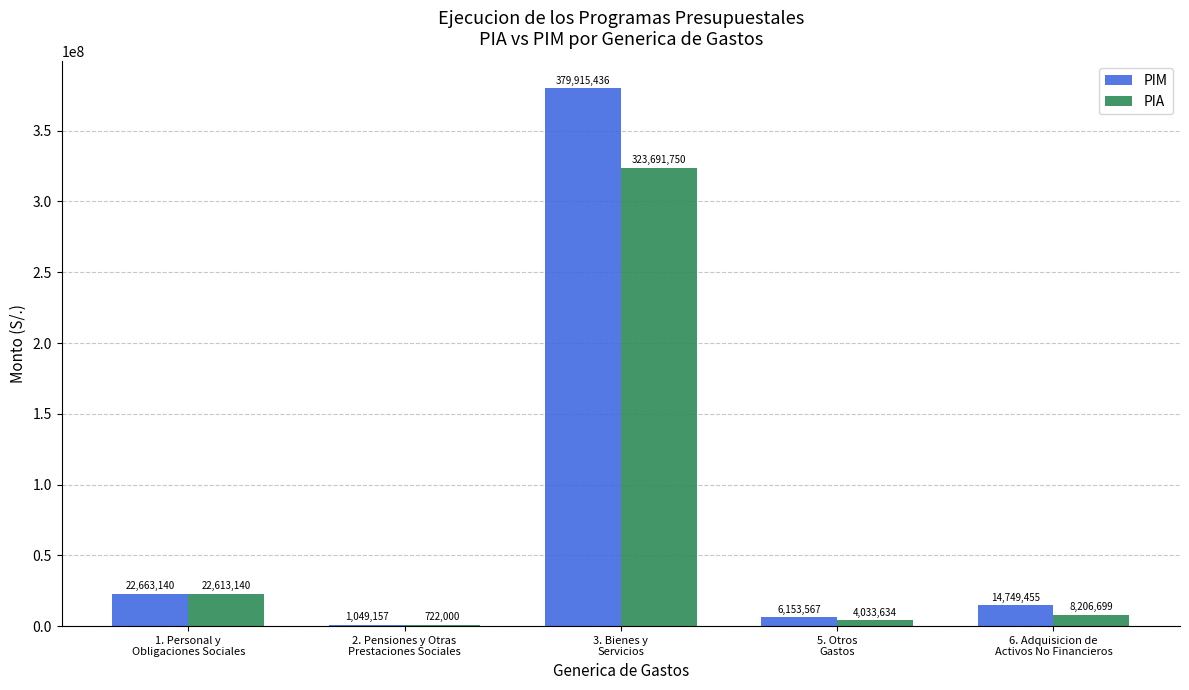

Are the bars grouped side by side (vs. stacked)?

Yes